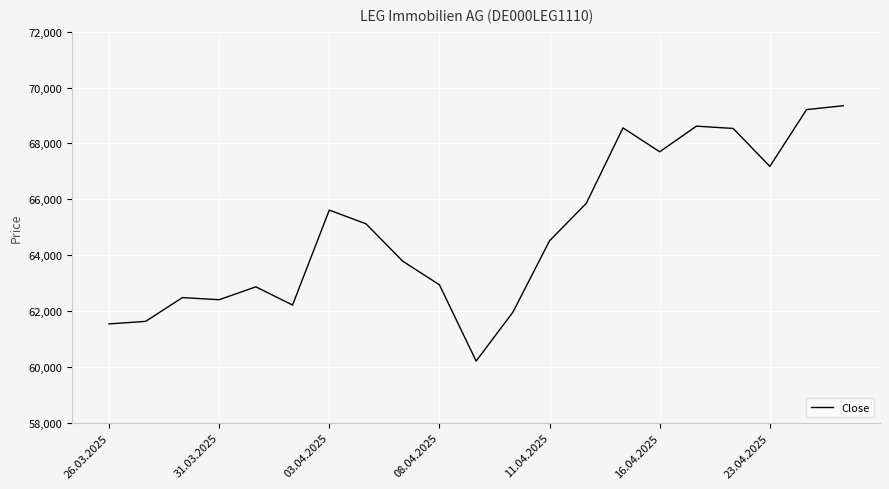

Does the chart display data point markers on the line(s)?

No